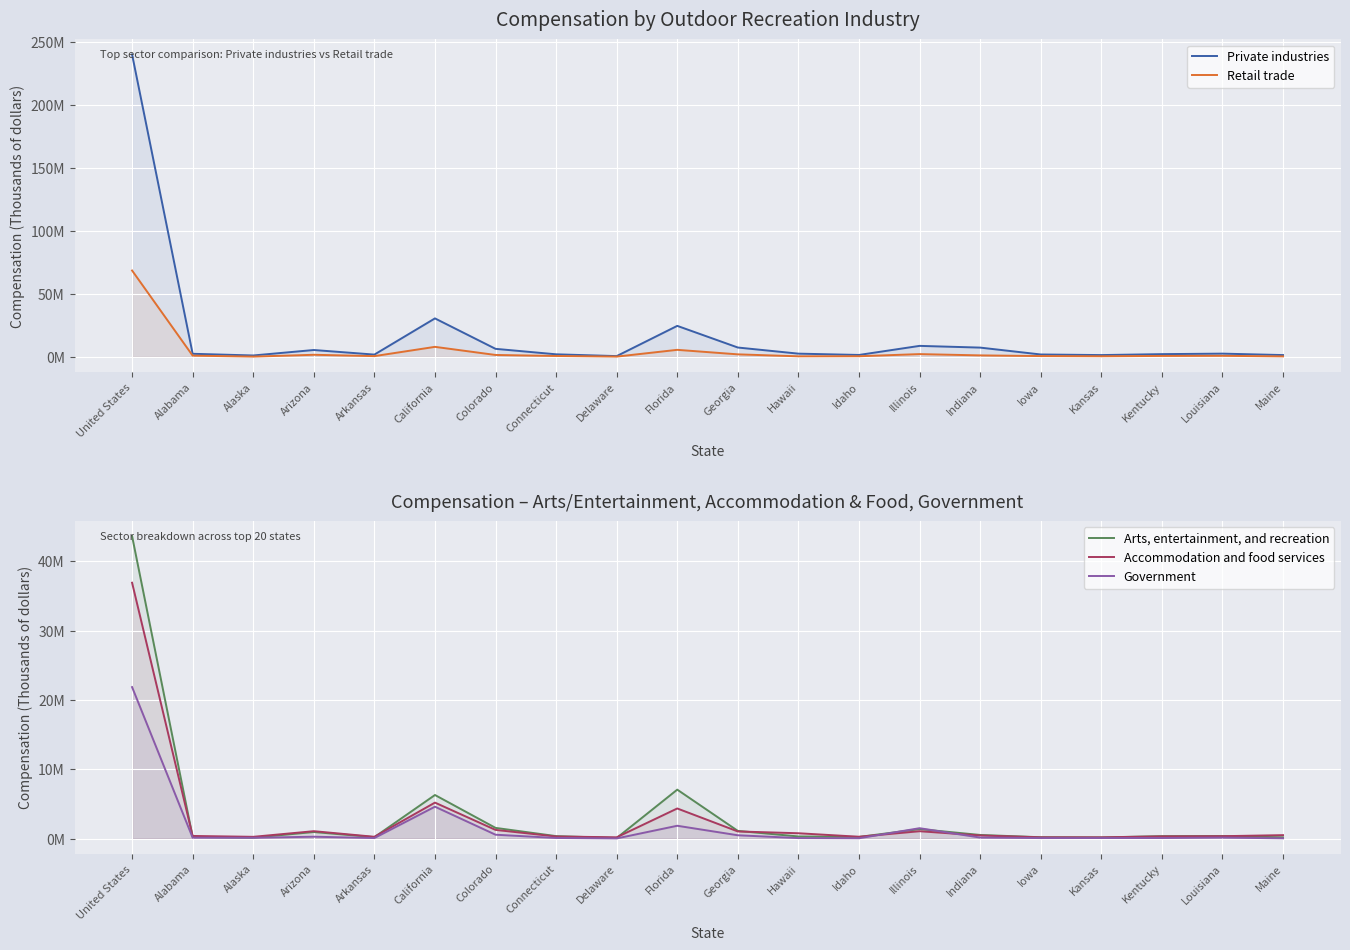

Which category has the highest value across all series?

United States